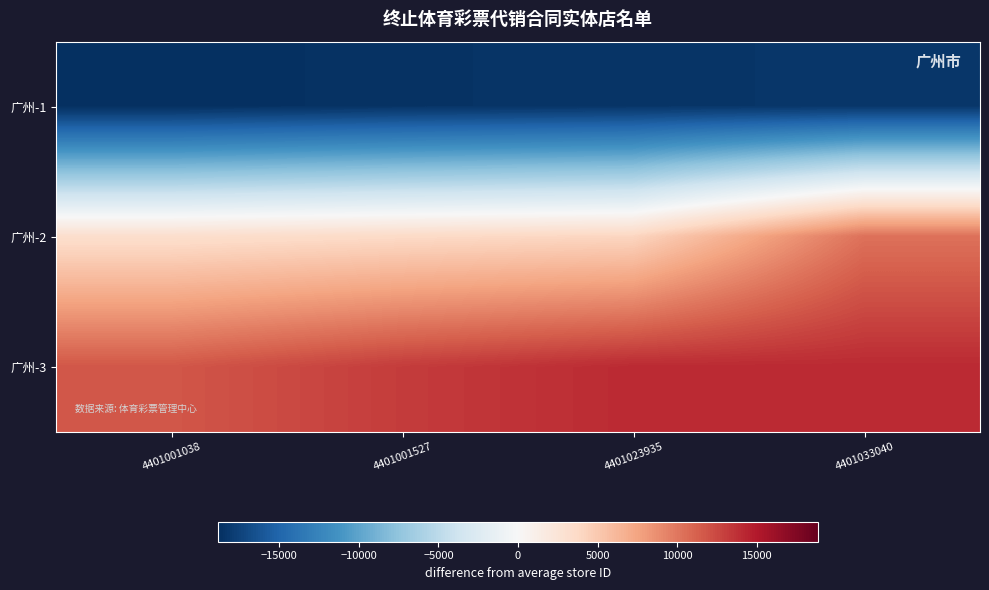

Which label corresponds to the smallest value in the chart?

4401001038